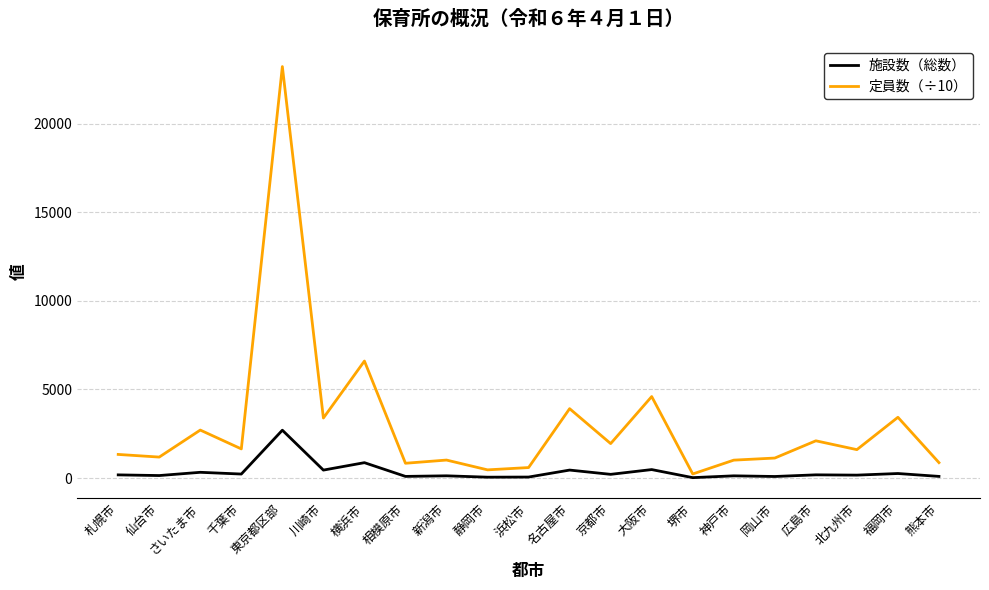

At how many categories does at least one series exceed 8103?

1